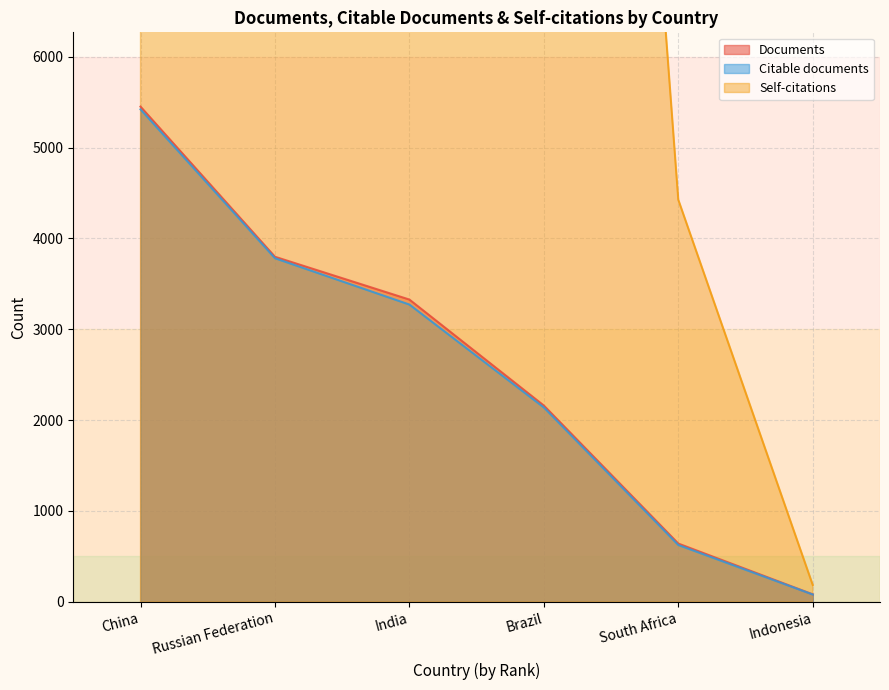

What is the maximum value shown in the chart?

51546